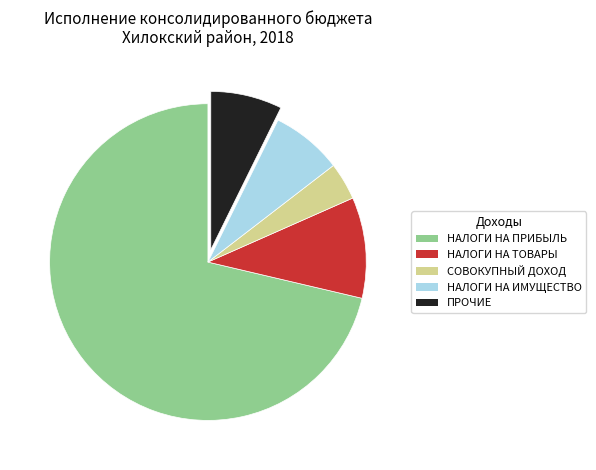

Is there a majority slice in this chart?

Yes